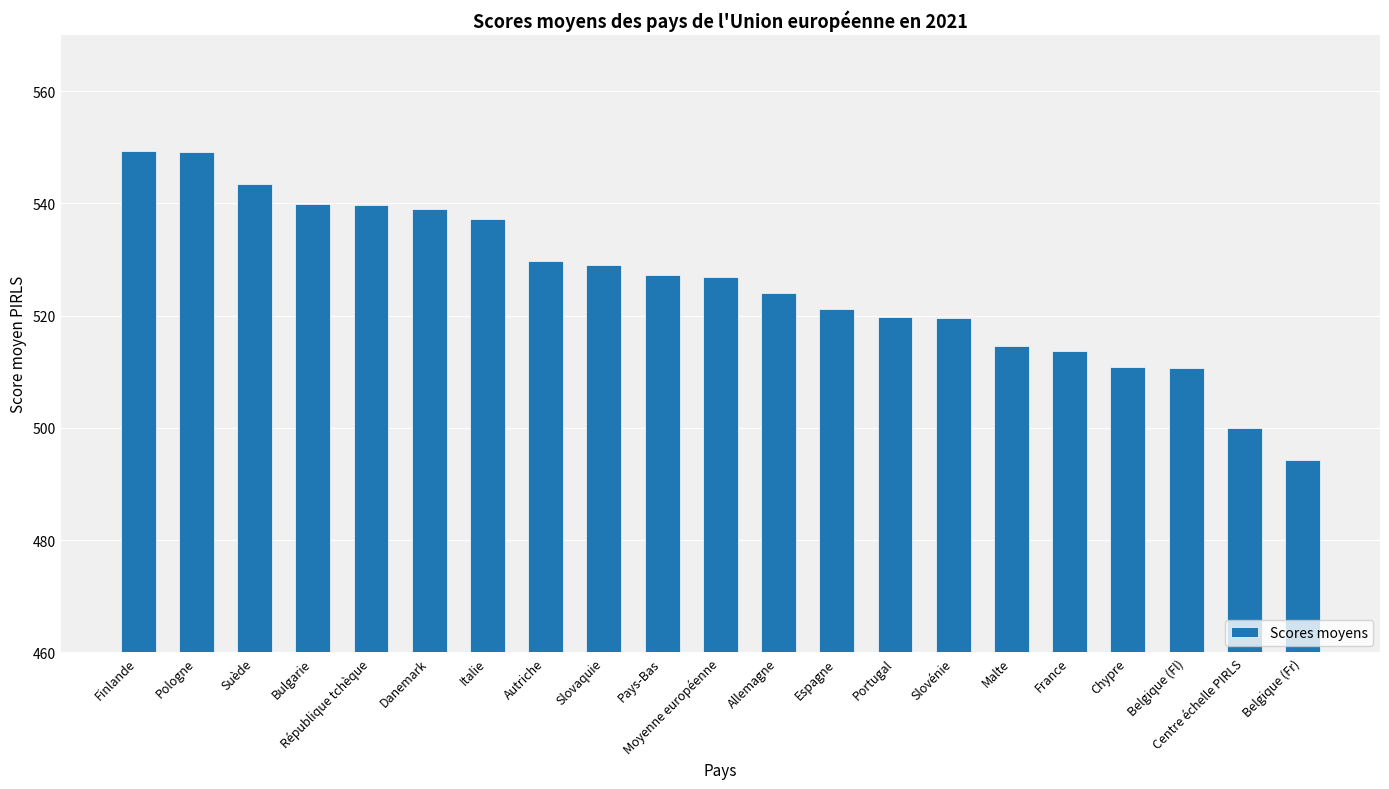

What value does the data have at Chypre?

510.9